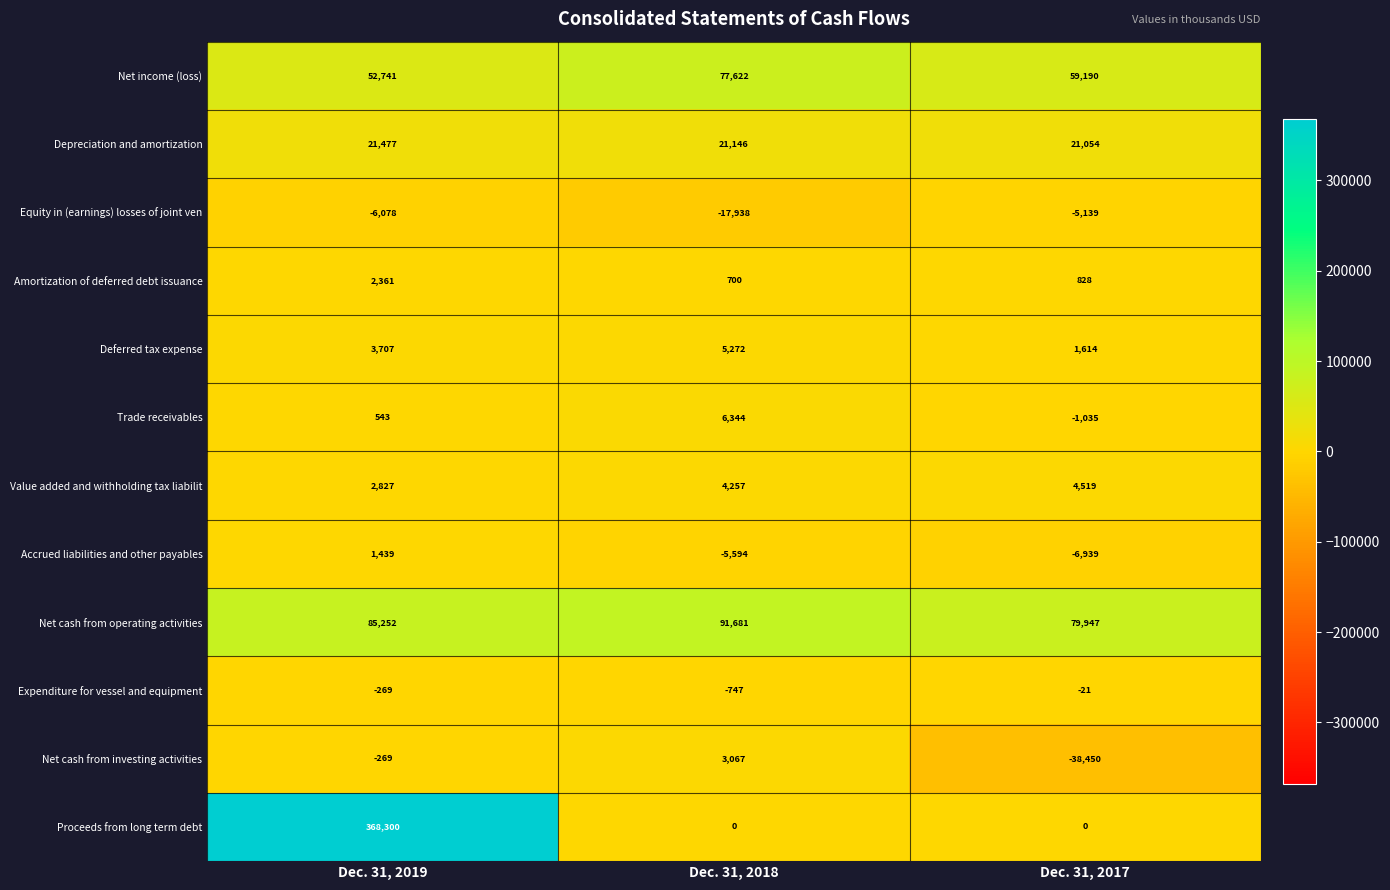

At which category is the sum across all series the highest?

Dec. 31, 2019